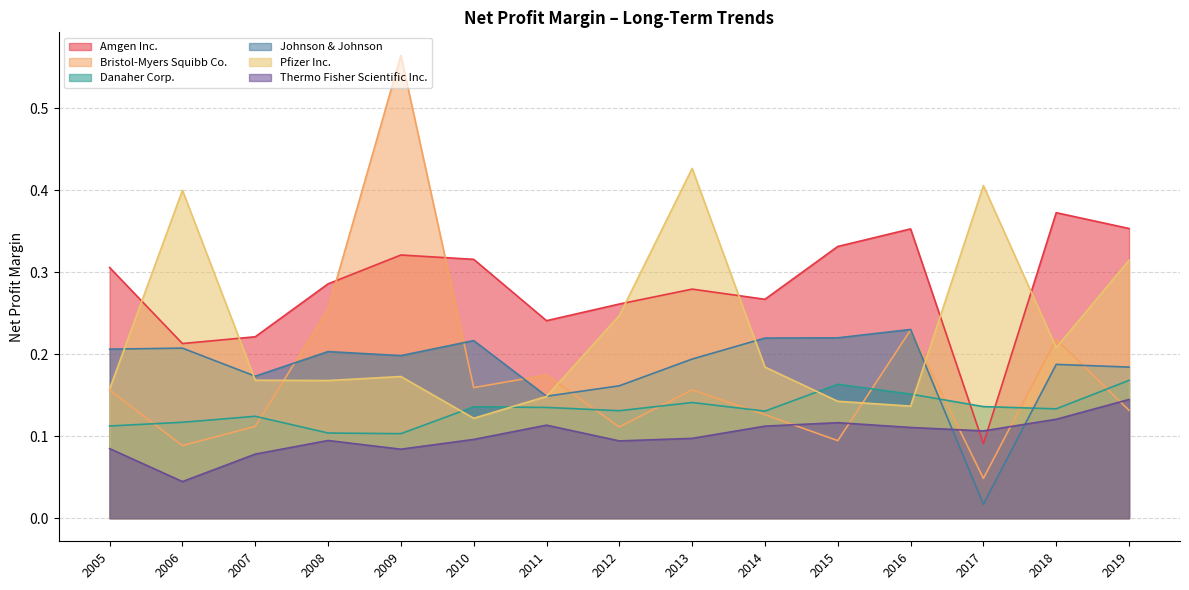

True or false: Danaher Corp. and Thermo Fisher Scientific Inc. cross at least once.

False